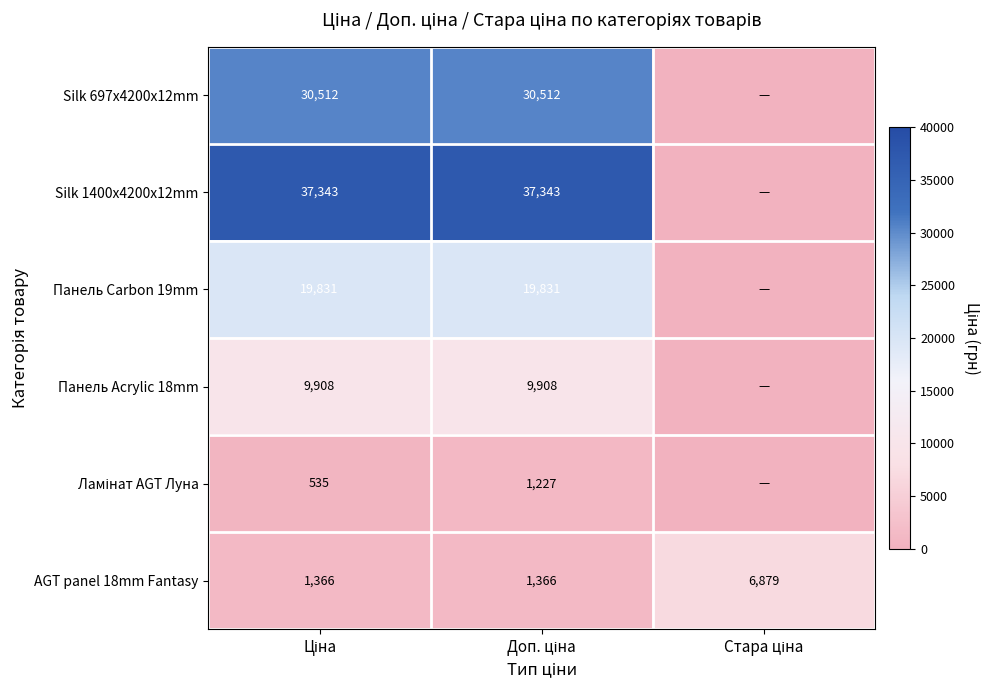

What is the total value across all series at Стара ціна?

6879.5